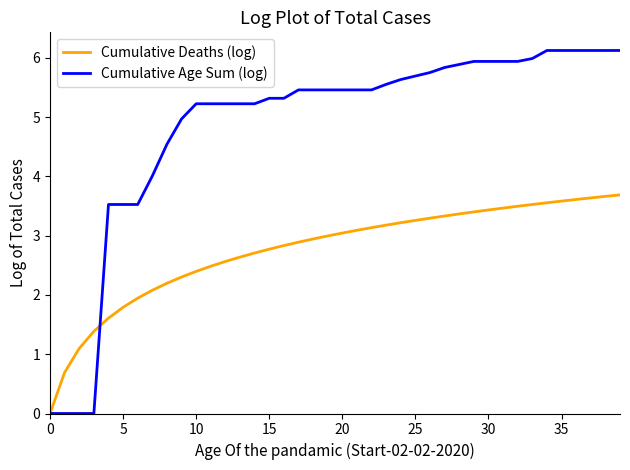

List the series in order of their peak value, lowest first.

Cumulative Deaths (log), Cumulative Age Sum (log)